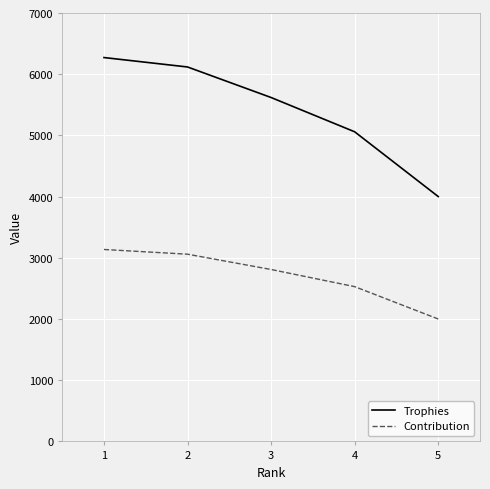

True or false: Contribution and Trophies intersect in this chart.

False